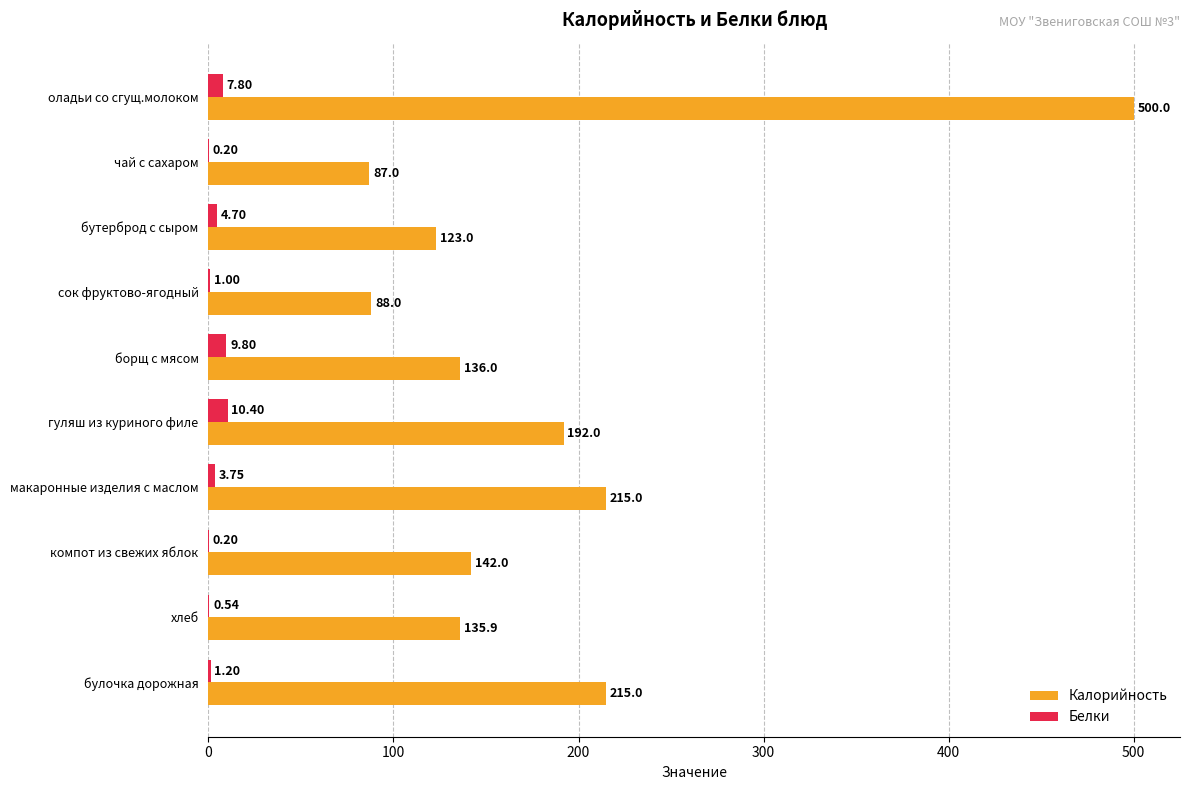

Which series changed the most between оладьи со сгущ.молоком and сок фруктово-ягодный?

Калорийность